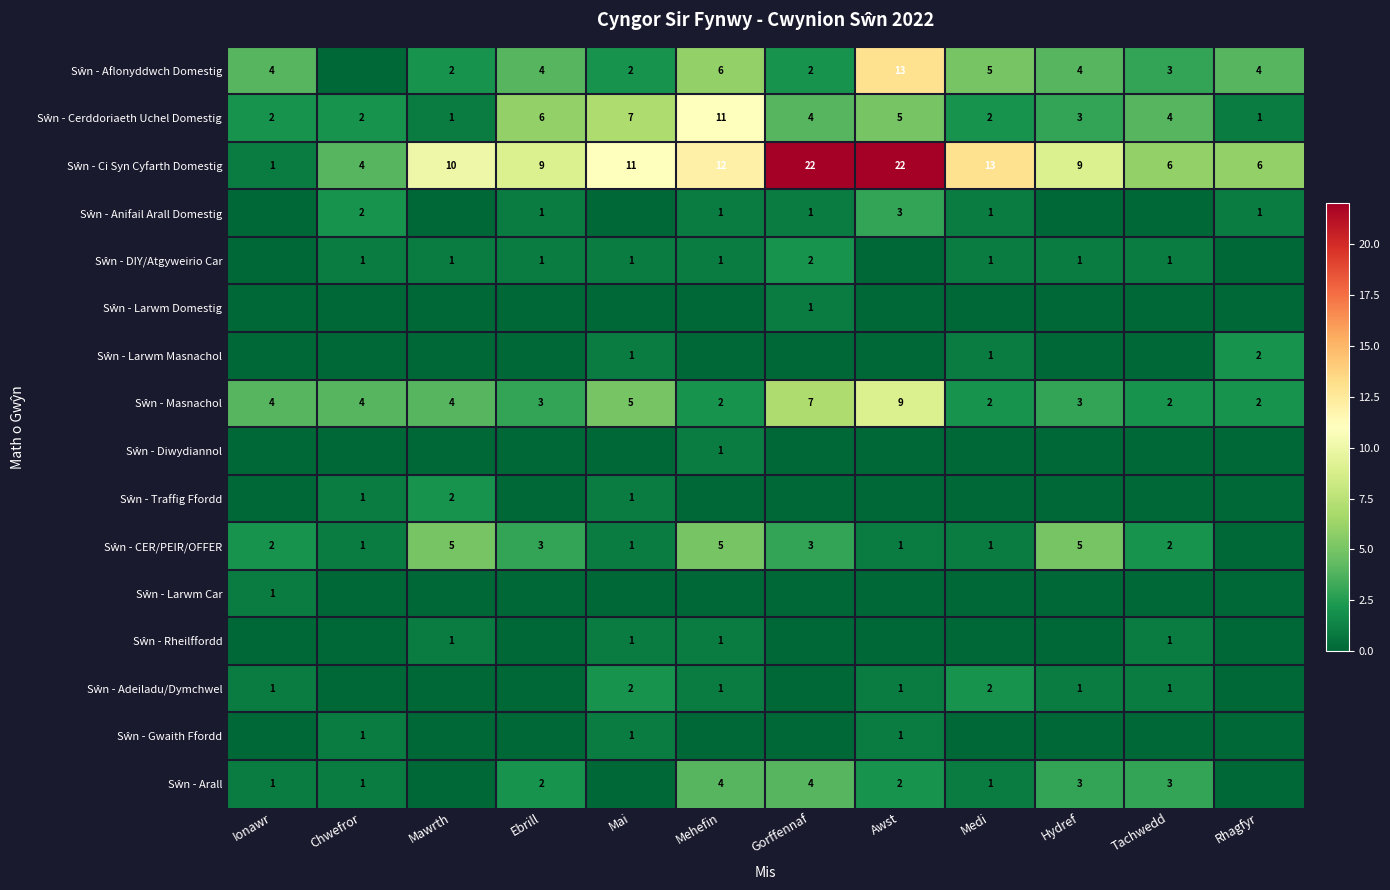

What is the difference between the Sŵn - Adeiladu/Dymchwel values at Hydref and Ebrill?

1